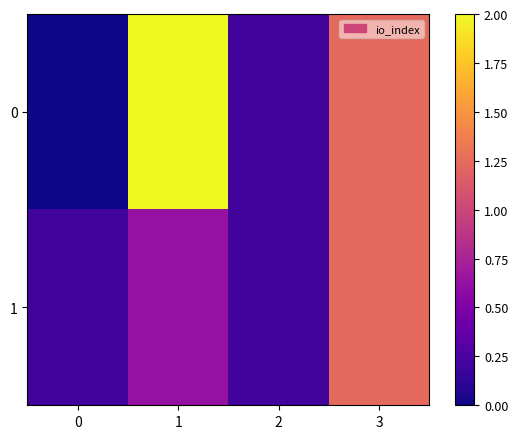

At which category does the chart reach its peak across all series?

1